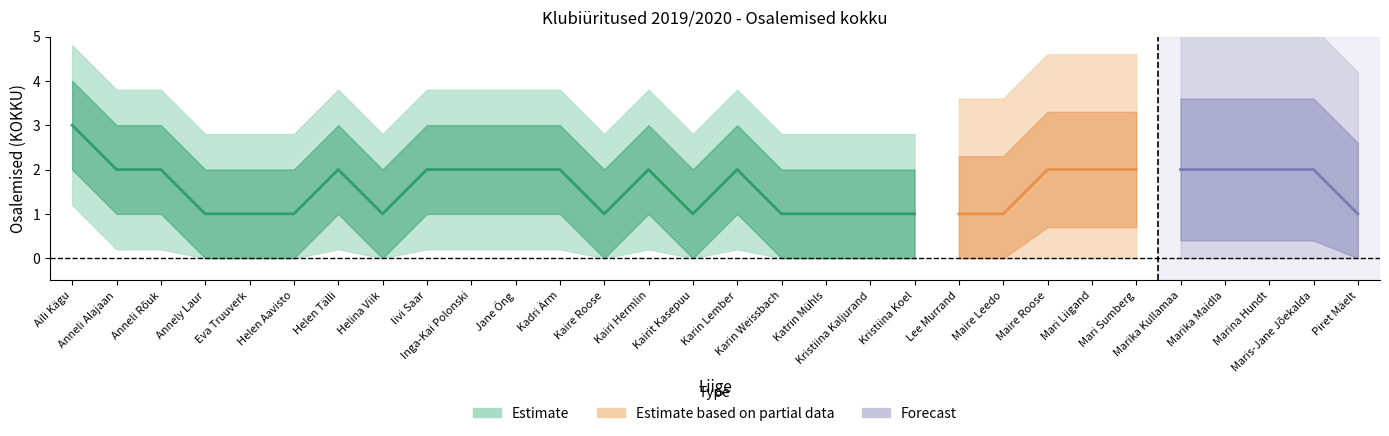

True or false: the data has more than 0 interior local peaks.

True